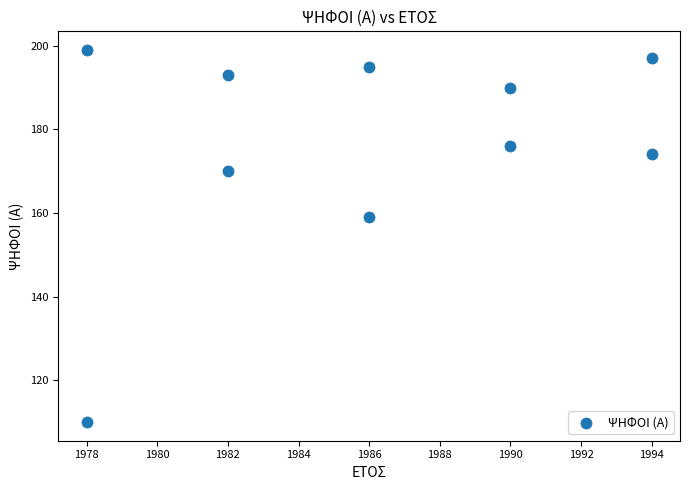

What is the range of X values (max minus min)?

16